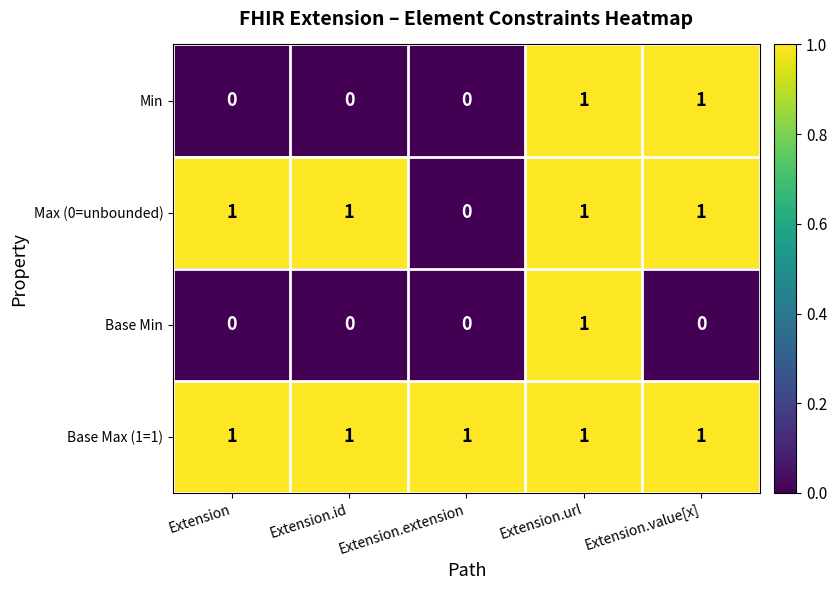

How many categories are shown in the chart?

5